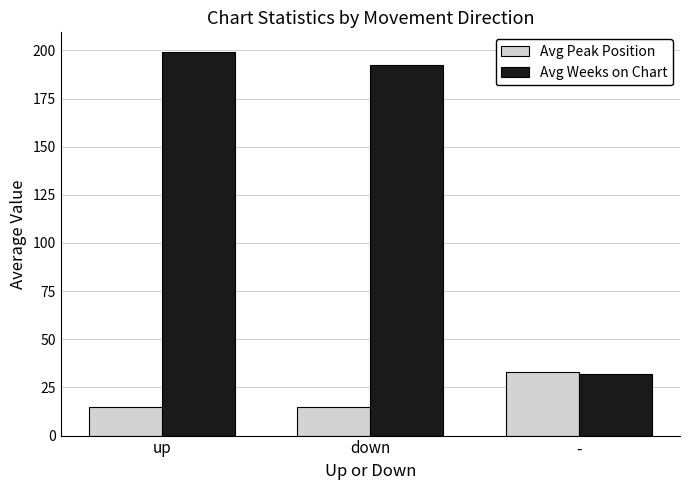

Rank the series by their maximum value, from highest to lowest.

Avg Weeks on Chart, Avg Peak Position